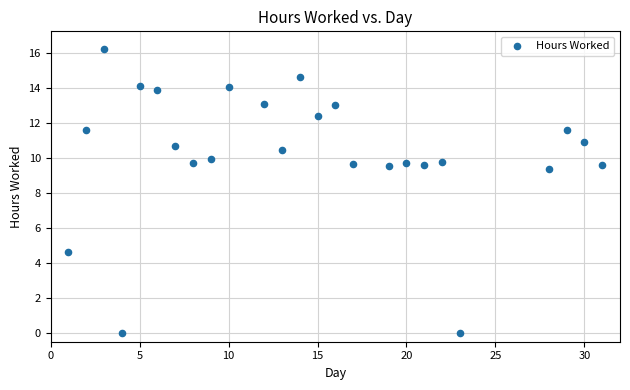

What is the range of X values (max minus min)?

30.0